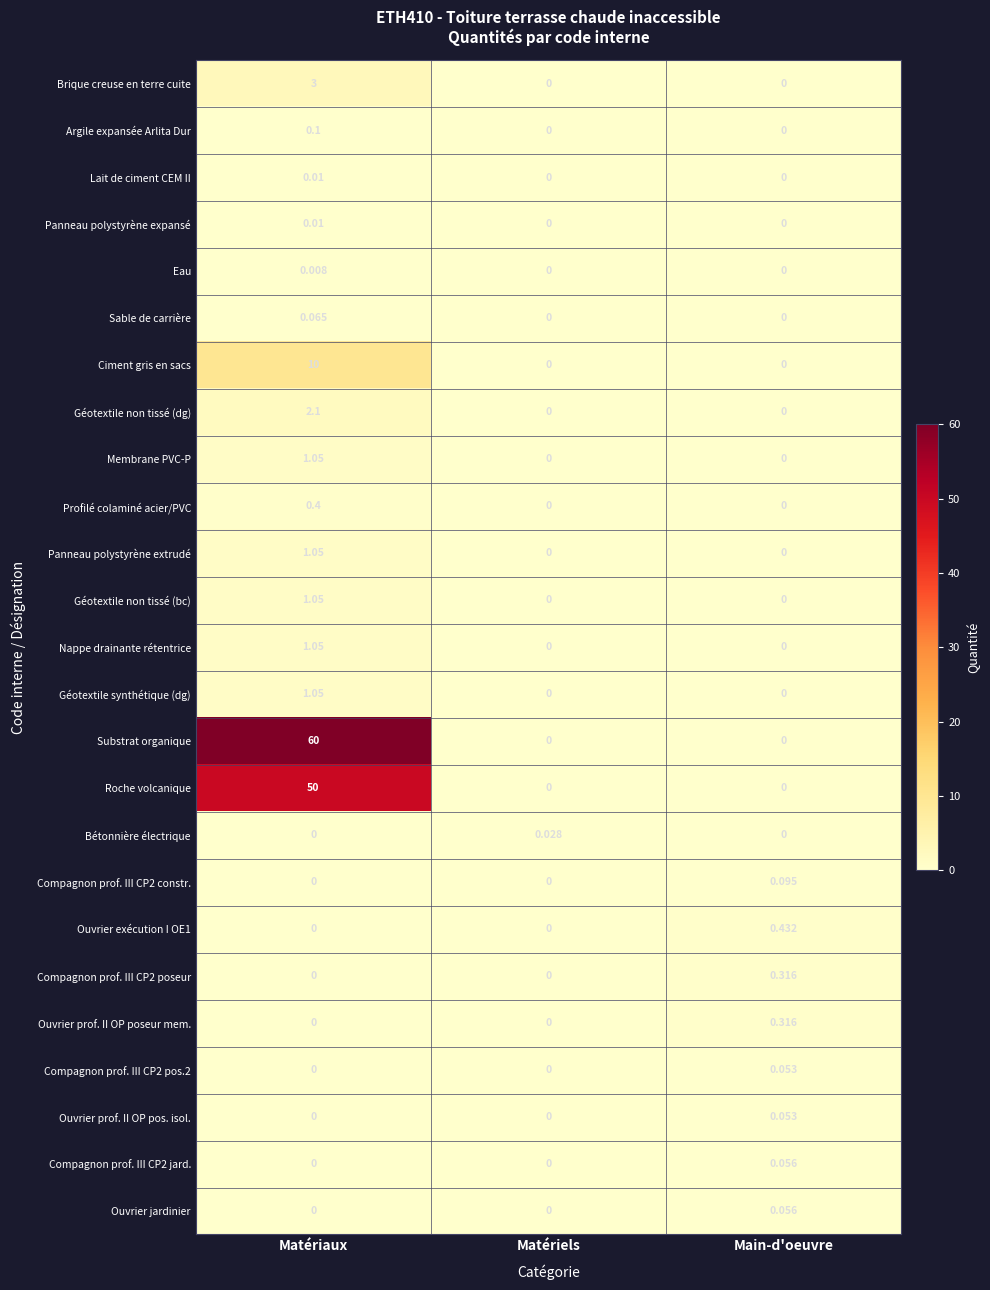

How many data points in Substrat organique are above 0?

1